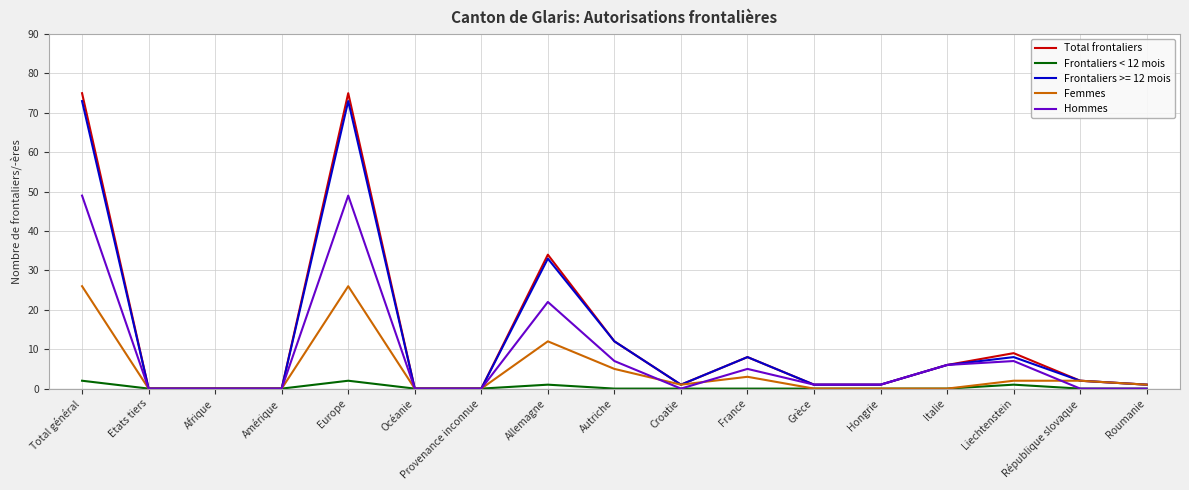

Which series has the widest spread of values?

Total frontaliers